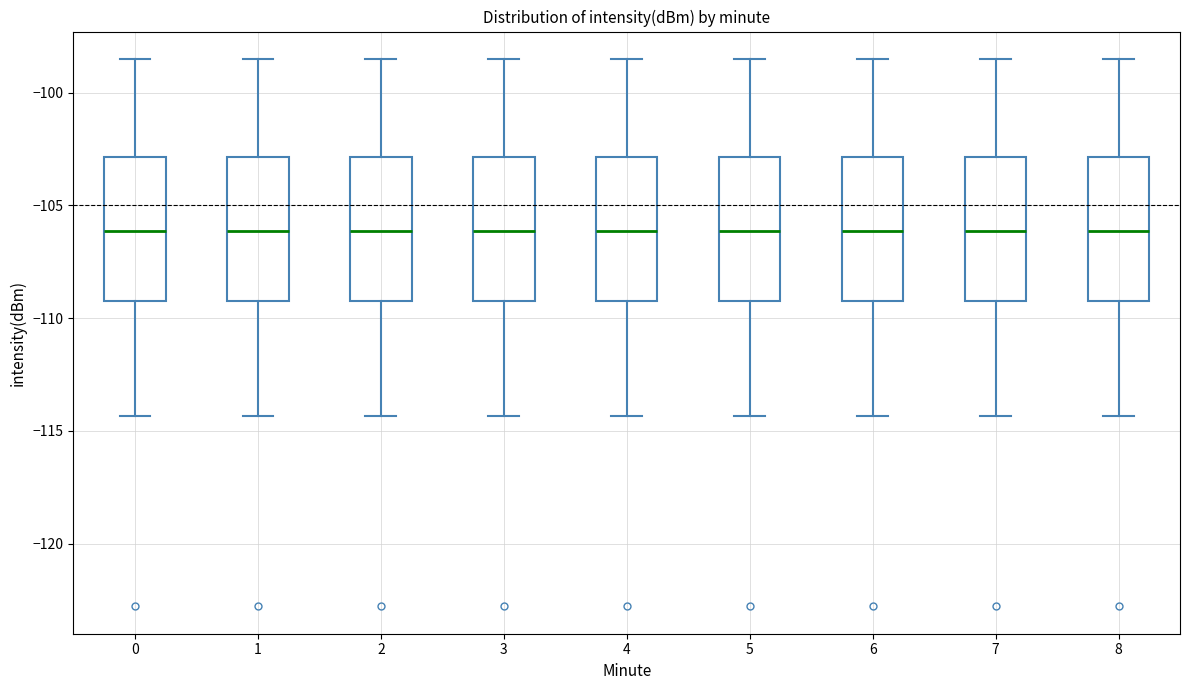

Reading left to right, read every box against the y-axis: the position of its median line, the range the box covers, and the ends of its whiskers. The values are not printed on the chart, so give them approximately, as read against the axis.

0: median -106.0, box -109.0 to -103.0, whiskers -114.5 to -98.5
1: median -106.0, box -109.0 to -103.0, whiskers -114.5 to -98.5
2: median -106.0, box -109.0 to -103.0, whiskers -114.5 to -98.5
3: median -106.0, box -109.0 to -103.0, whiskers -114.5 to -98.5
4: median -106.0, box -109.0 to -103.0, whiskers -114.5 to -98.5
5: median -106.0, box -109.0 to -103.0, whiskers -114.5 to -98.5
6: median -106.0, box -109.0 to -103.0, whiskers -114.5 to -98.5
7: median -106.0, box -109.0 to -103.0, whiskers -114.5 to -98.5
8: median -106.0, box -109.0 to -103.0, whiskers -114.5 to -98.5